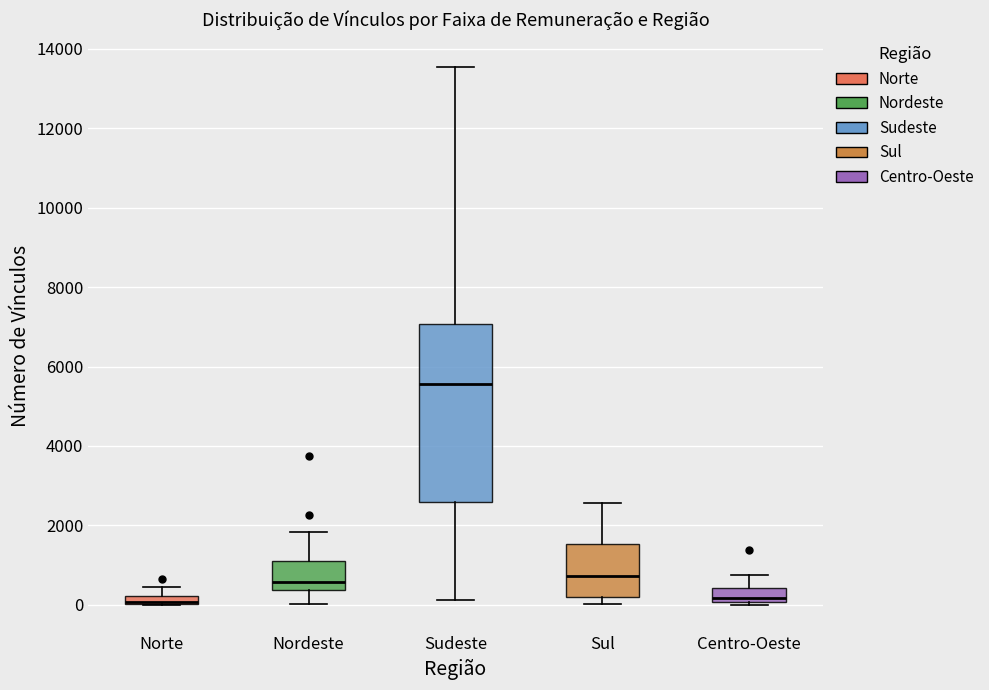

Which box is the tallest, from its lower edge to its upper edge?

Sudeste